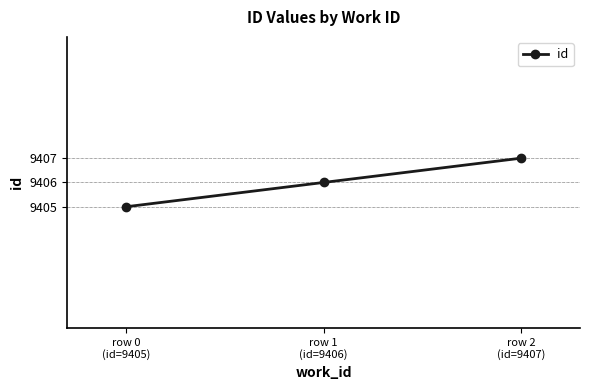

What is the ratio of the value at row 2
(id=9407) to the value at row 0
(id=9405)?

1.0